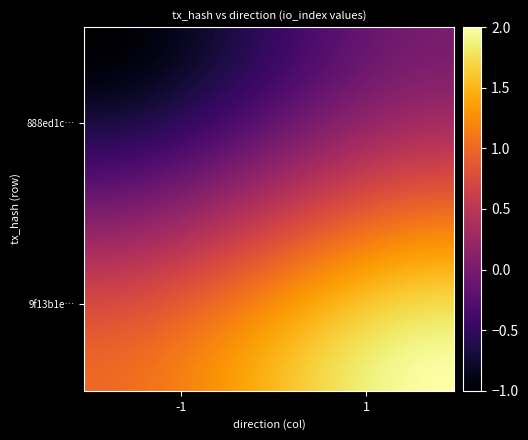

How many series are shown in this chart?

40